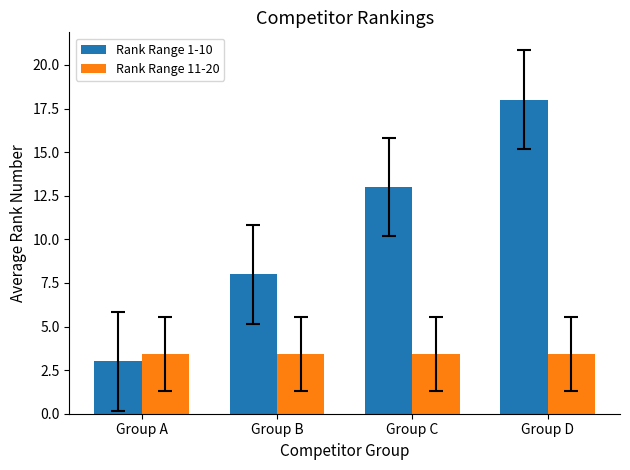

How many data points in Rank Range 1-10 are less than 13?

2